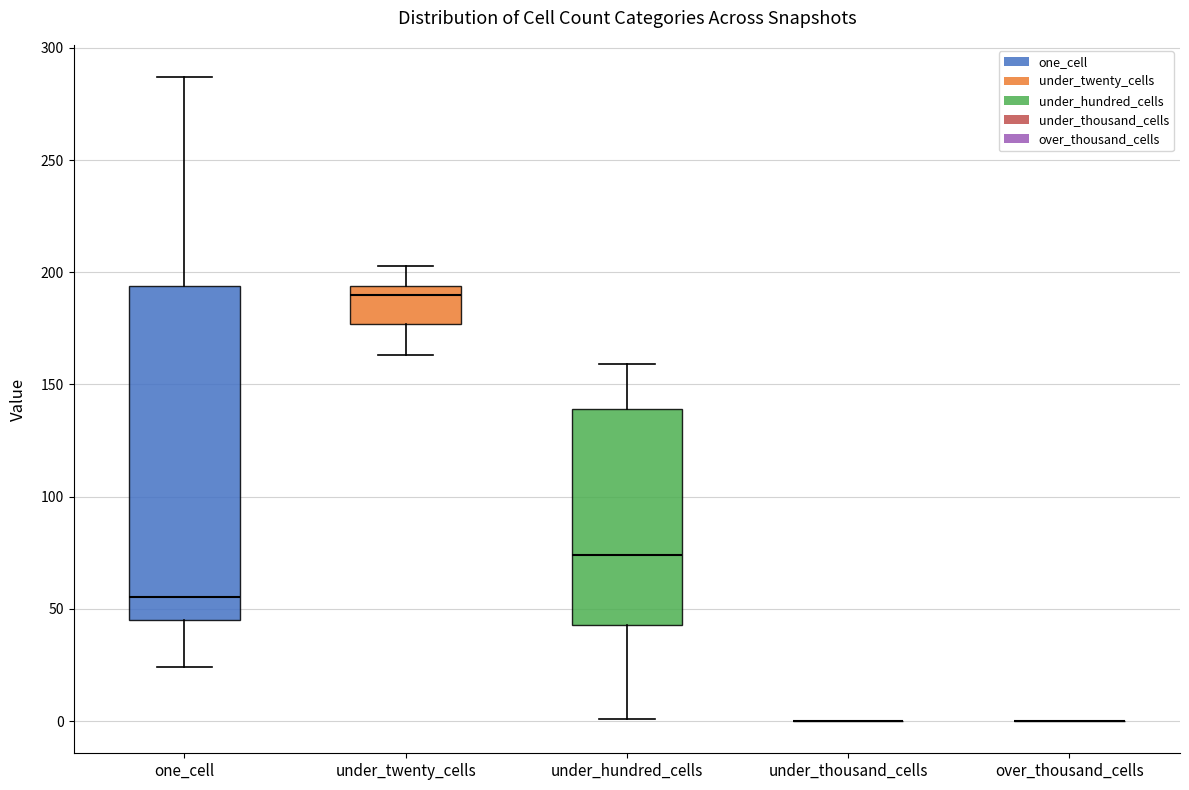

Which box is the tallest, from its lower edge to its upper edge?

one_cell